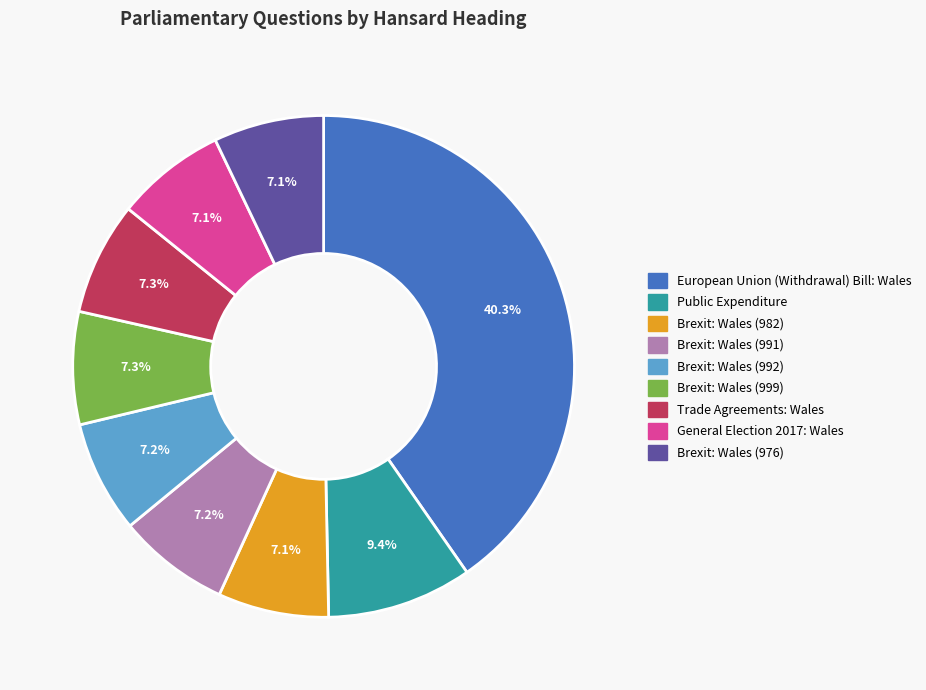

To the nearest percent, what portion does Trade Agreements: Wales represent?

7%